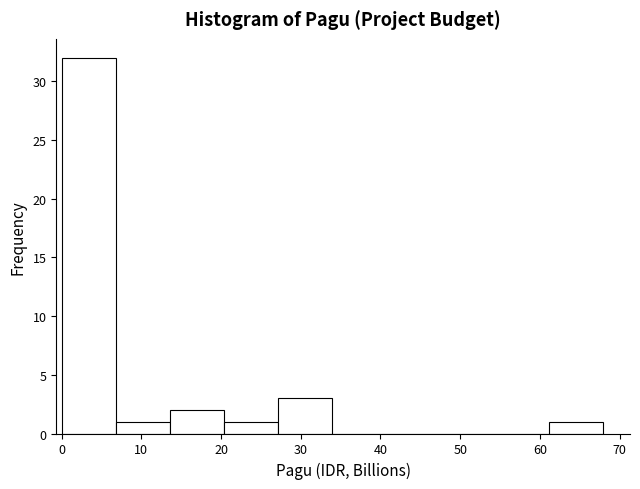

What is the height of the bar covering 20 to 27 on the x-axis? Neither the bar edges nor the heights are printed on the chart, so give them approximately, as read against the axes.

1